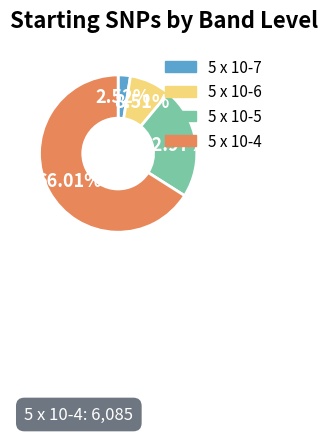

To the nearest percent, what portion does 5 x 10-6 represent?

9%